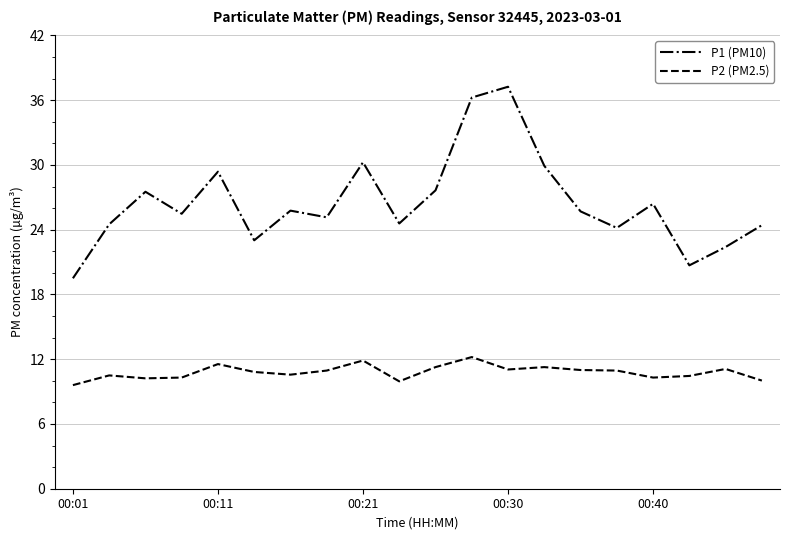

True or false: P2 (PM2.5) and P1 (PM10) intersect in this chart.

False